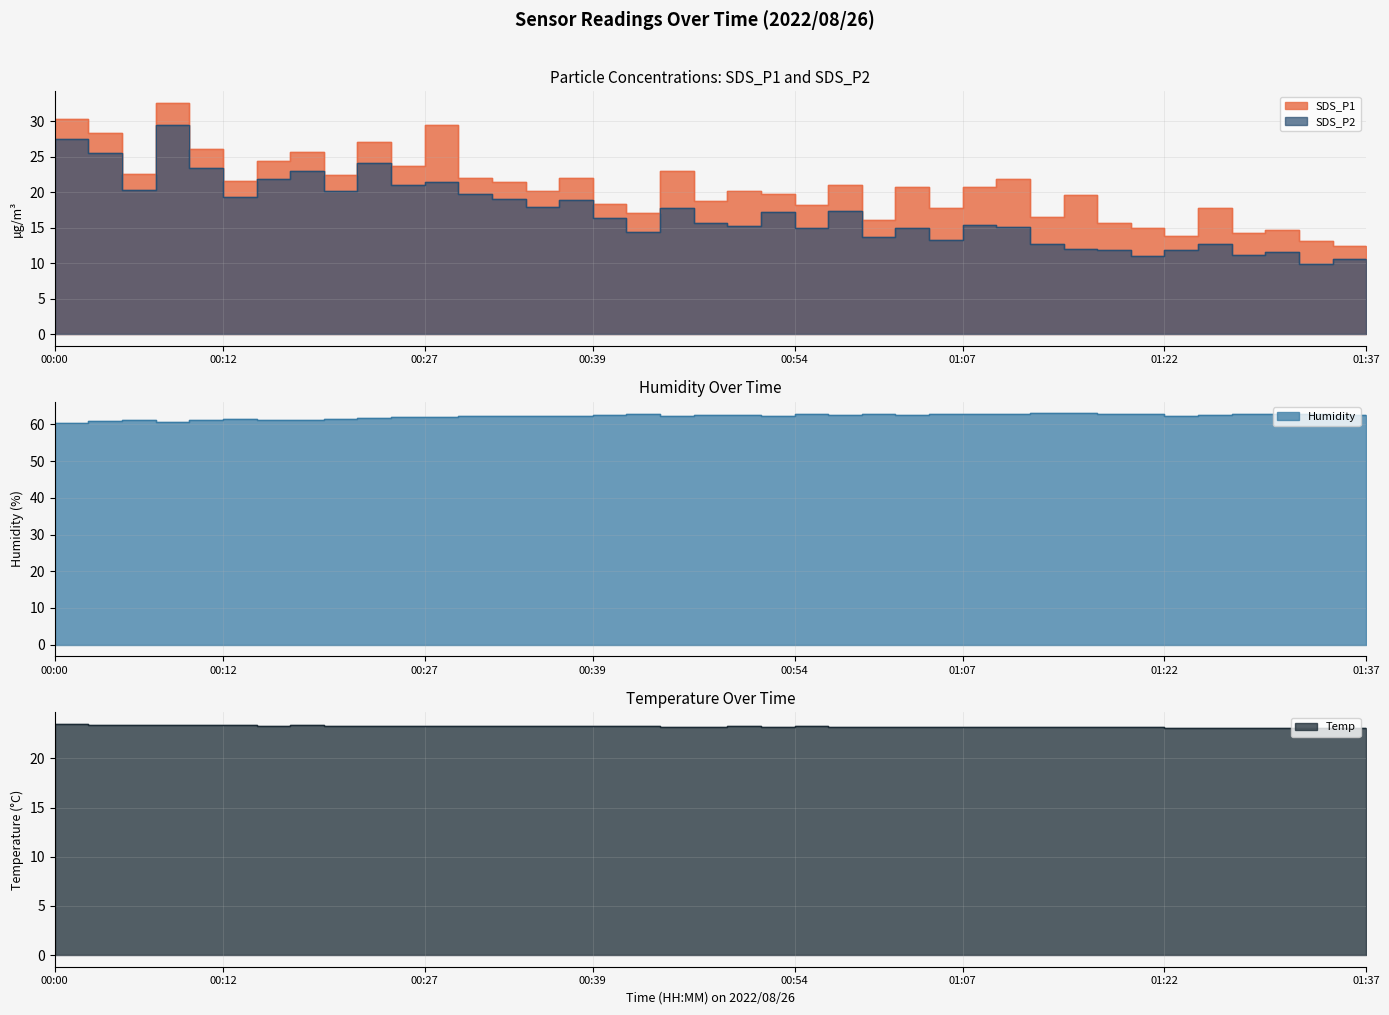

At which label is Humidity closest to 61?

00:08